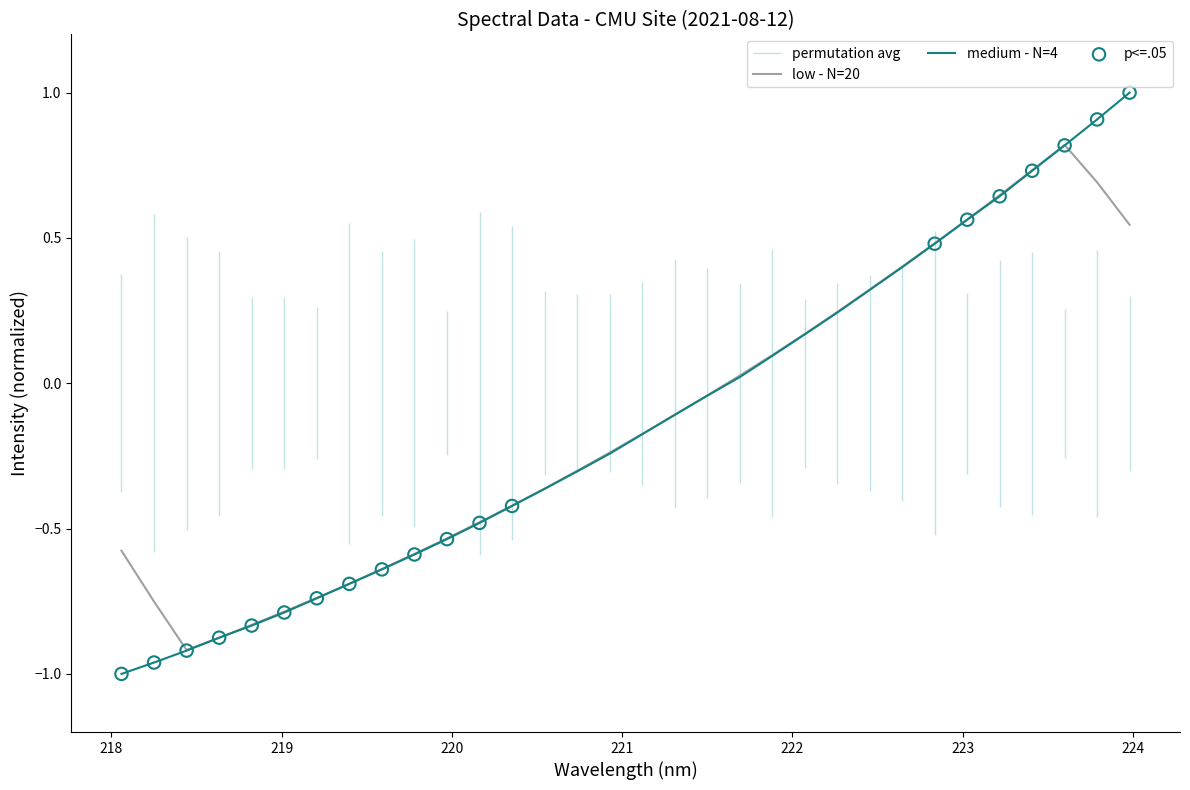

Is the value of low - N=20 at 22 greater than the value of medium - N=4 at 15?

Yes